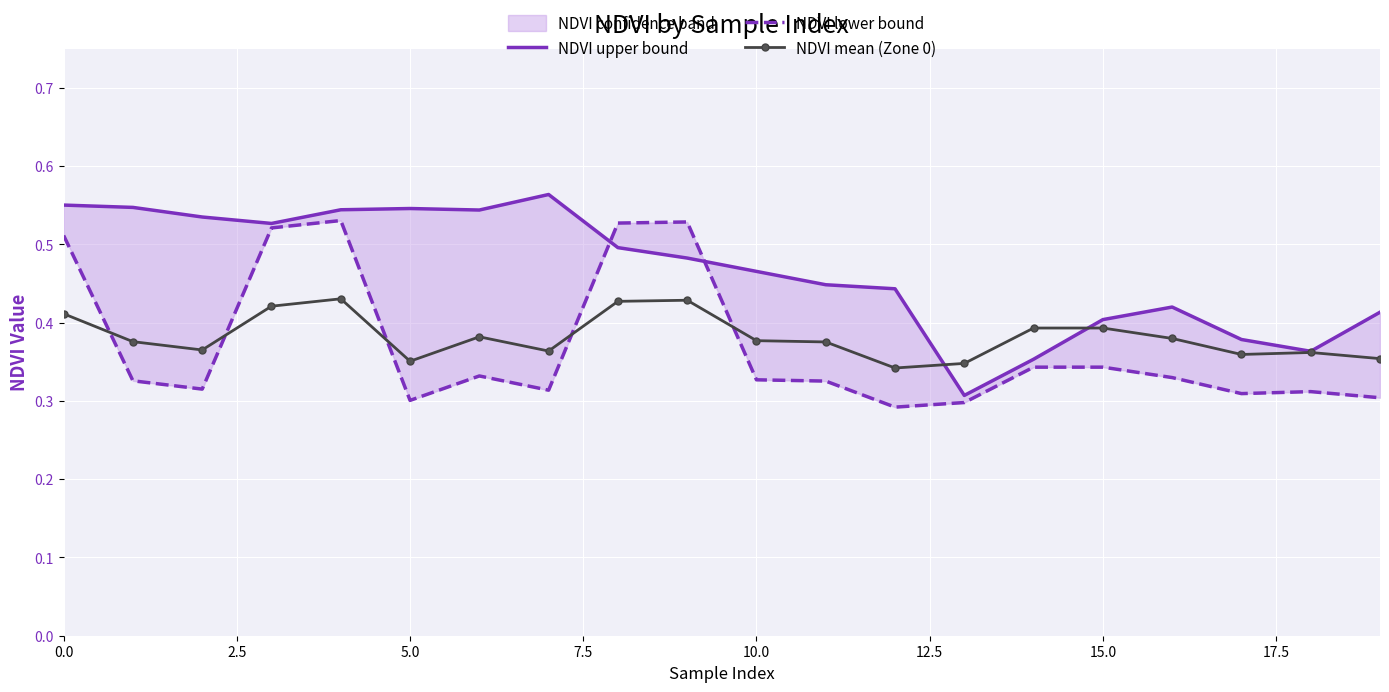

True or false: NDVI mean (Zone 0) has a value of 0.6 at 5.0.

False